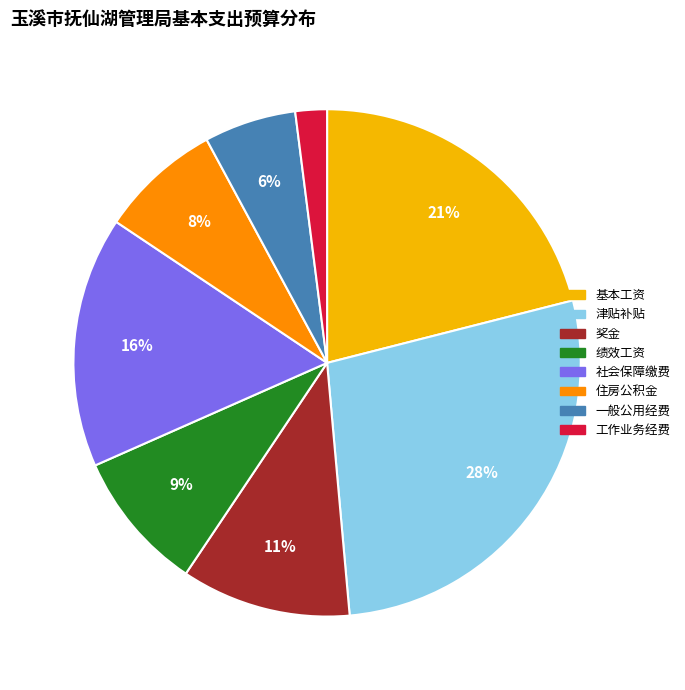

Rank the categories by value from highest to lowest.

津贴补贴, 基本工资, 社会保障缴费, 奖金, 绩效工资, 住房公积金, 一般公用经费, 工作业务经费